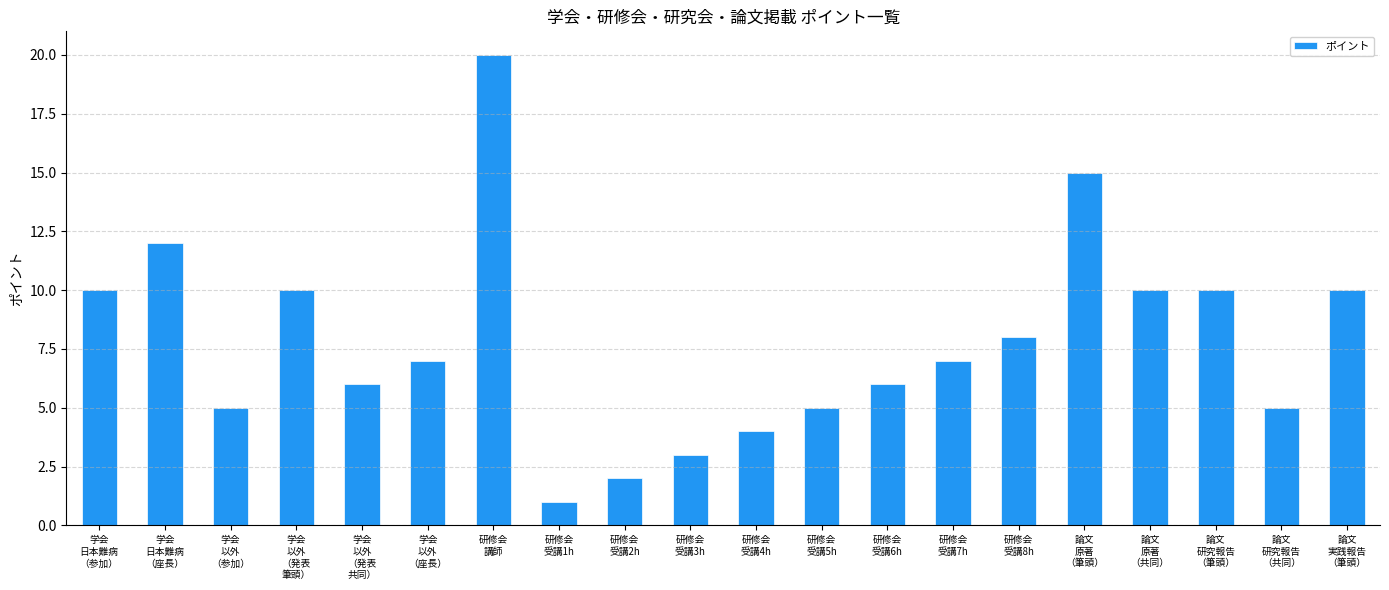

What value does the data have at 論文
研究報告
（共同）?

5